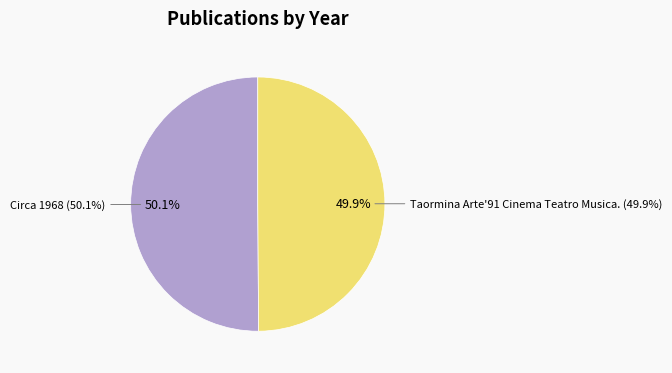

Does any single category account for the majority?

Yes